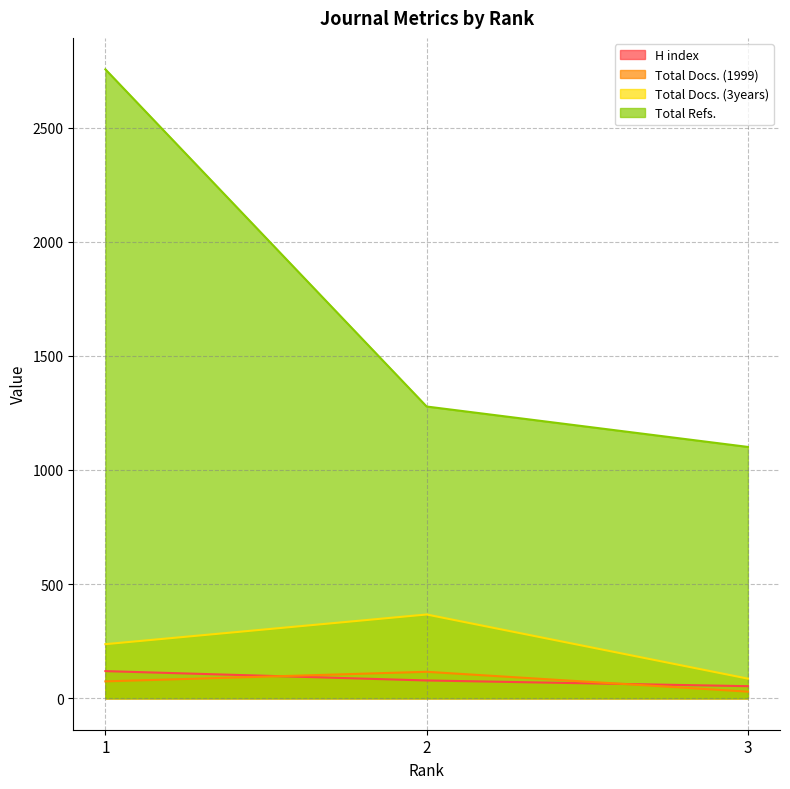

Between 2 and 3, which series saw the biggest shift?

Total Docs. (3years)